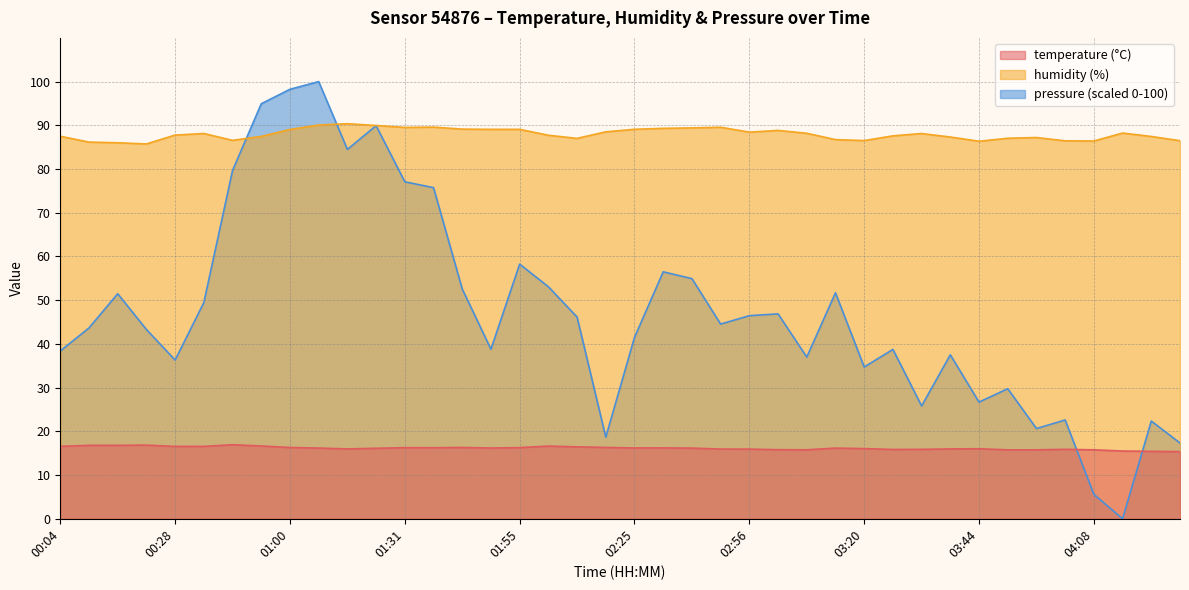

How many data points does each series have?

40